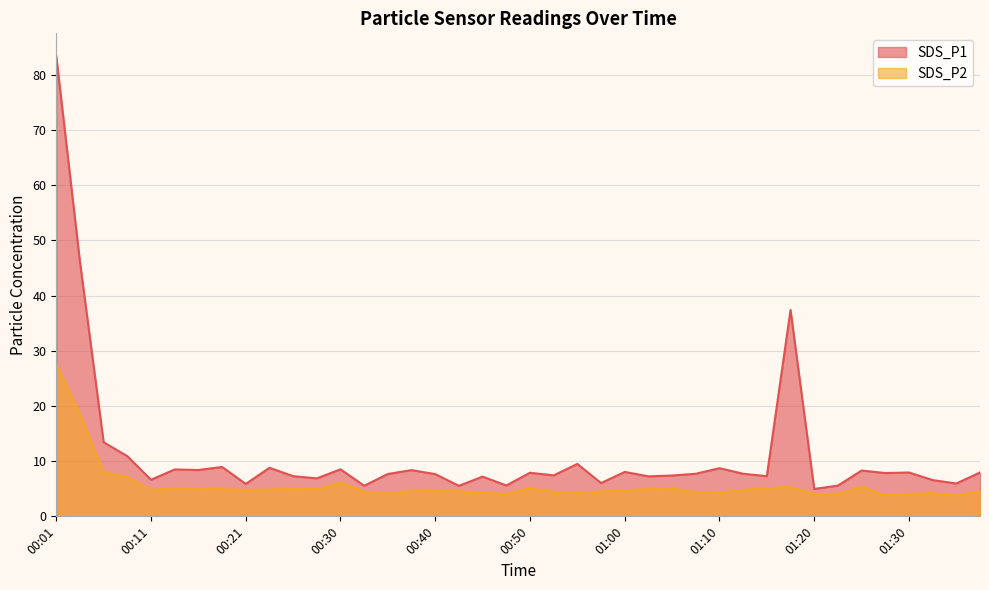

How many lines are shown in the chart?

2